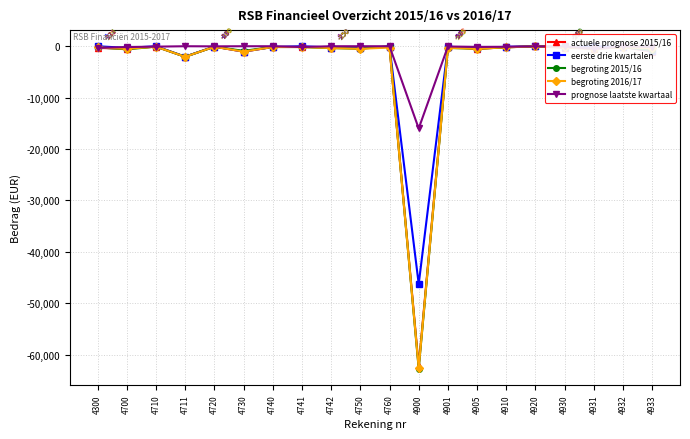

List the labels in order of begroting 2016/17 value, largest first.

4920, 4710, 4720, 4740, 4741, 4910, 4930, 4932, 4300, 4760, 4901, 4742, 4933, 4700, 4750, 4905, 4931, 4730, 4711, 4900